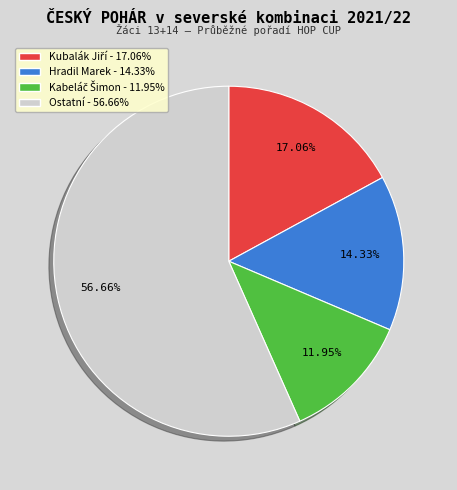

Does any single category account for the majority?

Yes